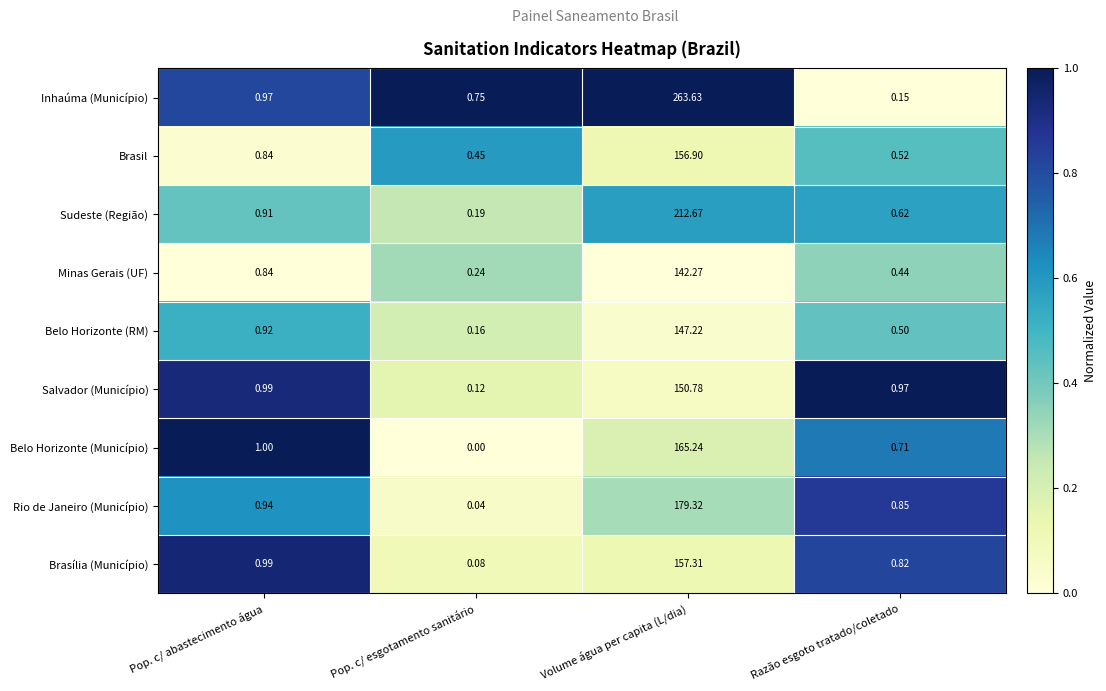

What is the maximum value shown in the chart?

263.6